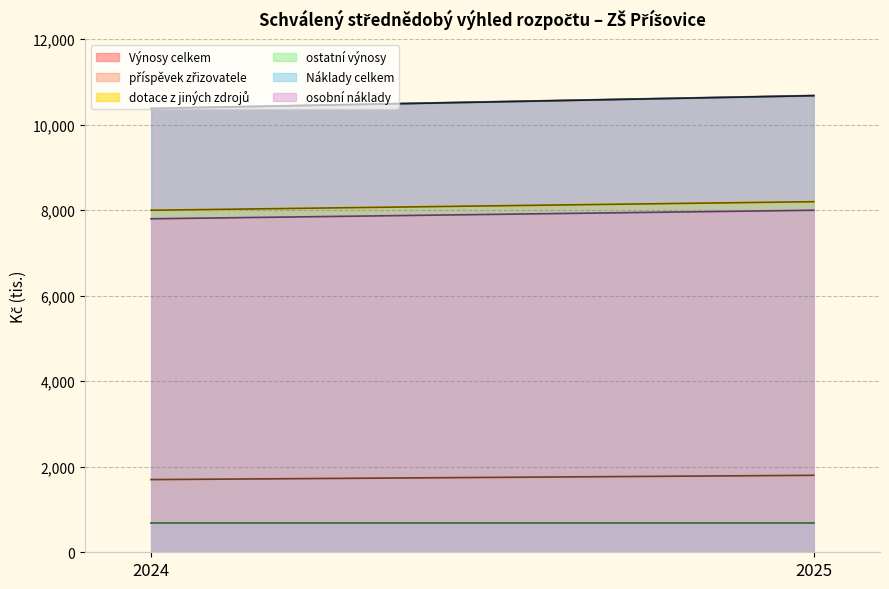

What are all the series names shown in the legend?

Výnosy celkem, příspěvek zřizovatele, dotace z jiných zdrojů, ostatní výnosy, Náklady celkem, osobní náklady